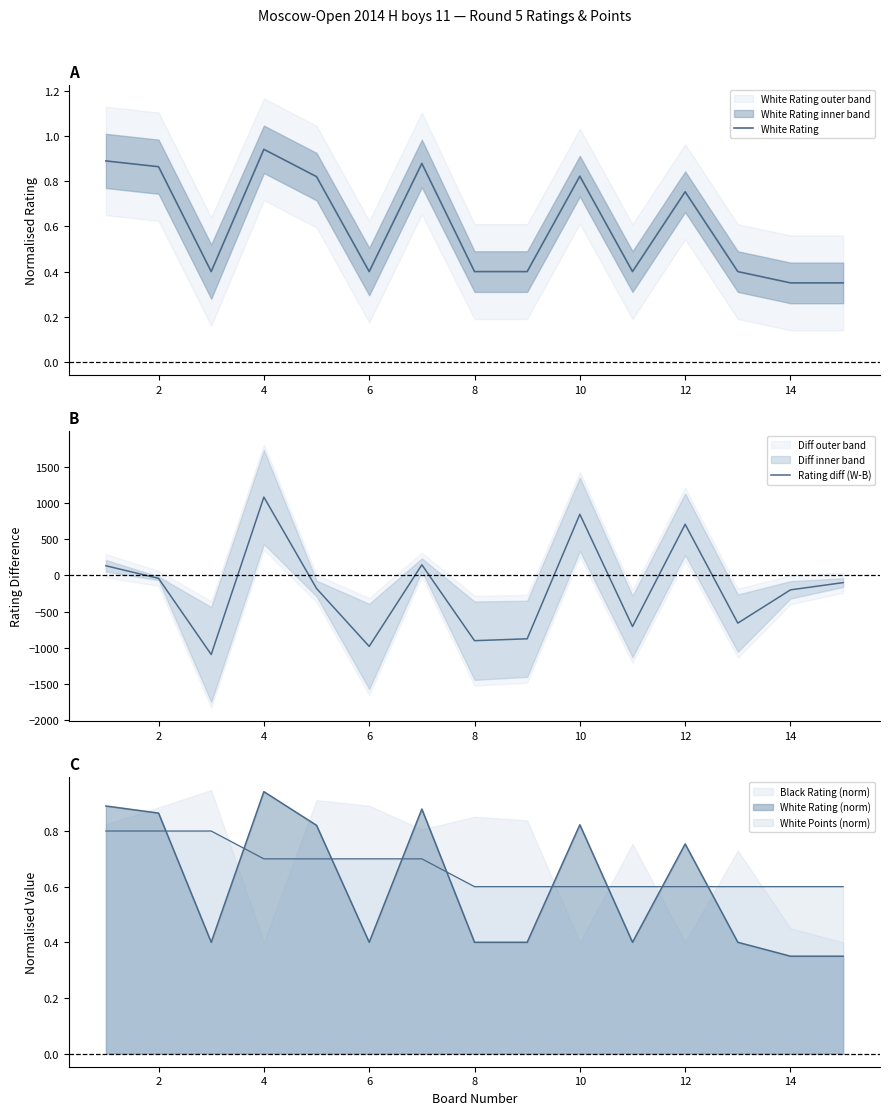

Reading left to right, extract all data points from this chart.

White Rating: 0.9	0.9	0.4	0.9	0.8	0.4	0.9	0.4	0.4	0.8	0.4	0.8	0.4	0.3	0.3
Rating diff (W-B): 133.0	-41.0	-1094.0	1083.0	-181.0	-982.0	147.0	-903.0	-877.0	845.0	-707.0	707.0	-660.0	-200.0	-100.0